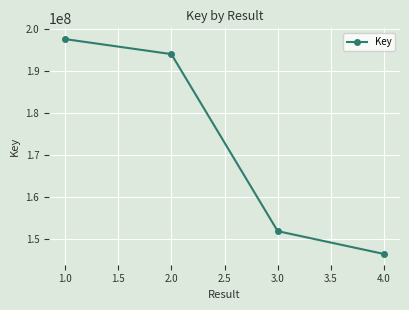

Reading left to right, list all the values displayed in this chart.

197640340	194052338	151786630	146338277